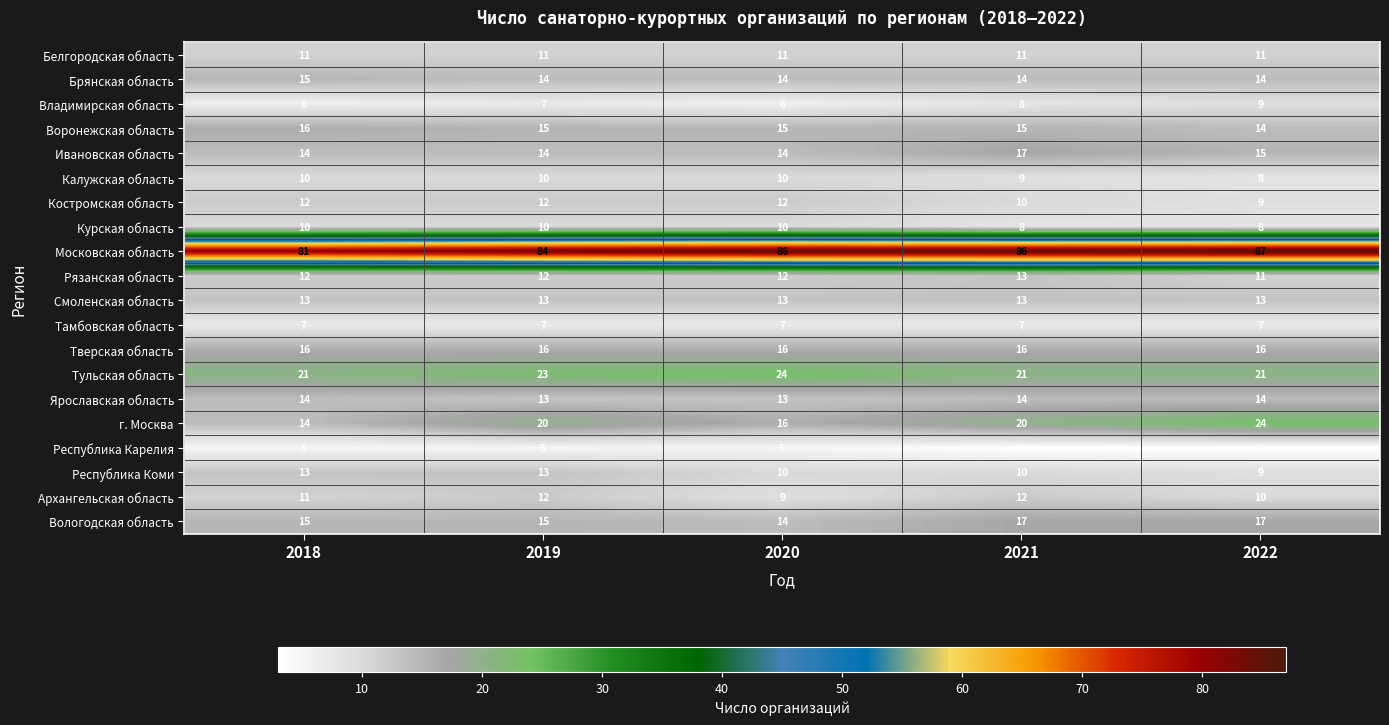

At which label is Костромская область closest to 10?

2021